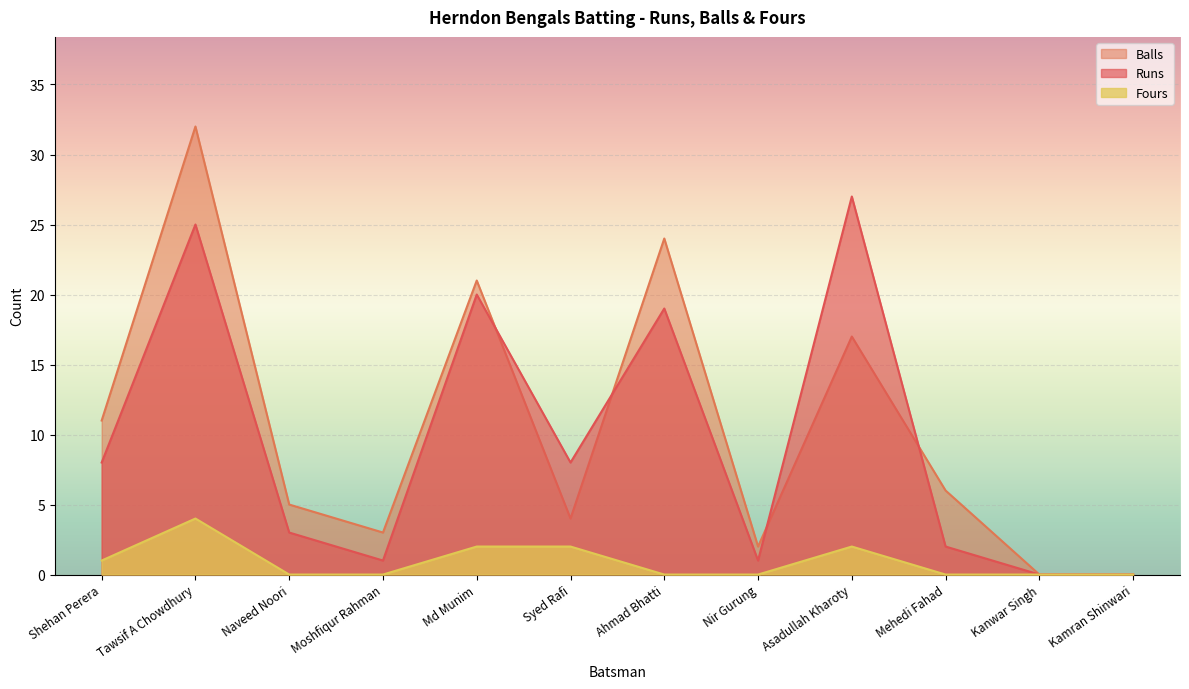

Is the value of Runs at Mehedi Fahad greater than the value of Fours at Asadullah Kharoty?

No